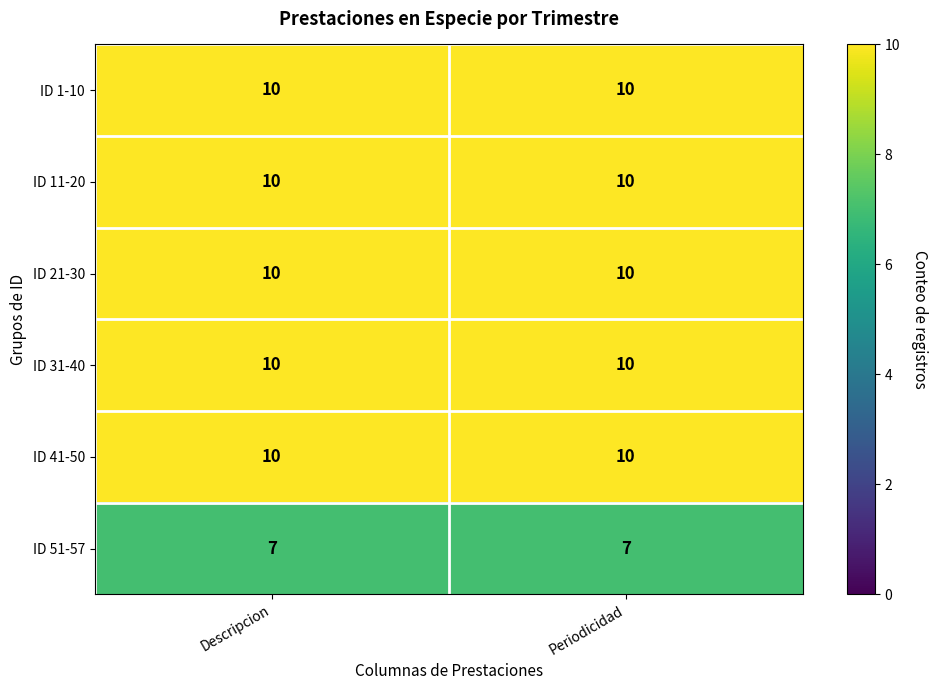

What is the minimum value shown in the chart?

7